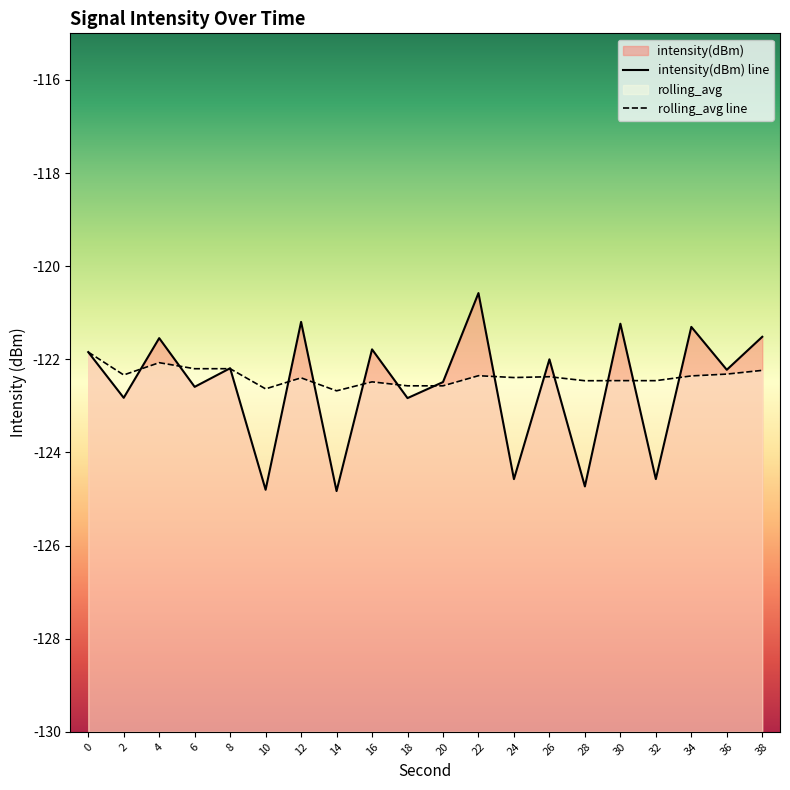

At which category does intensity(dBm) line reach its first local valley?

2